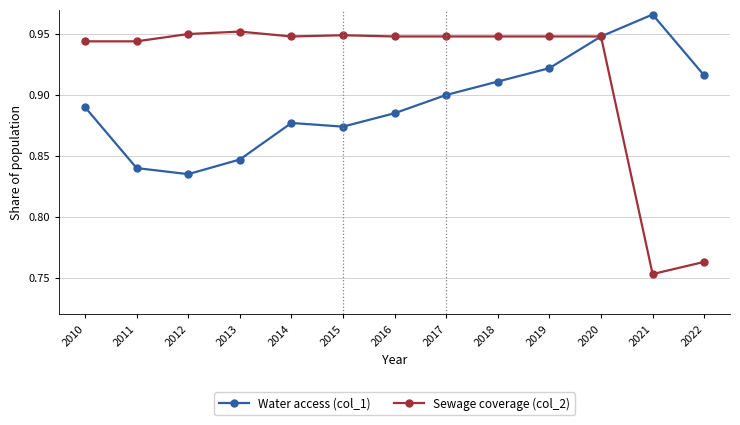

At 2015, list the series in order from smallest to largest.

Water access (col_1), Sewage coverage (col_2)